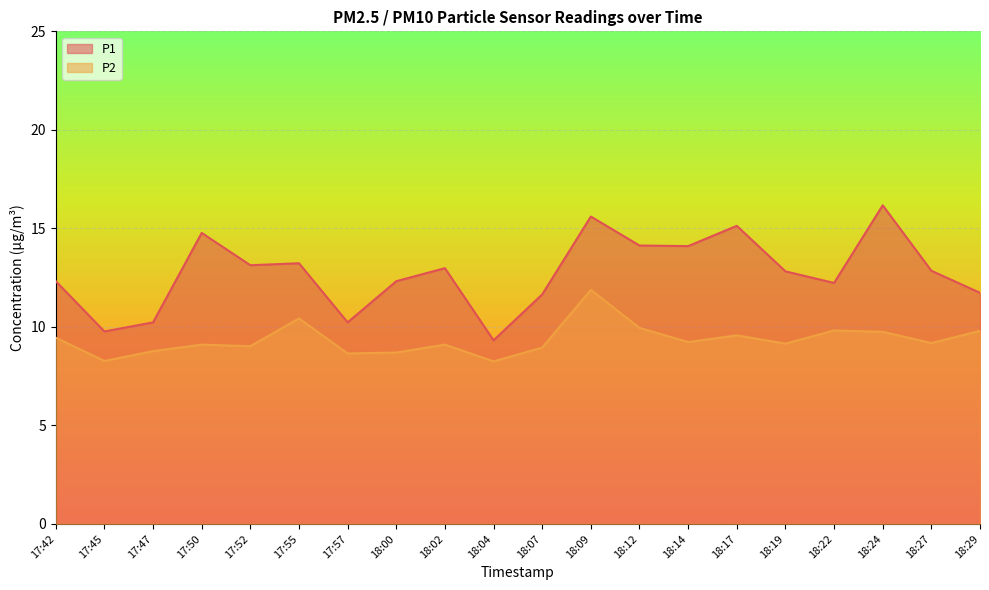

In P1, how many points are higher than both neighbors (excluding endpoints)?

6